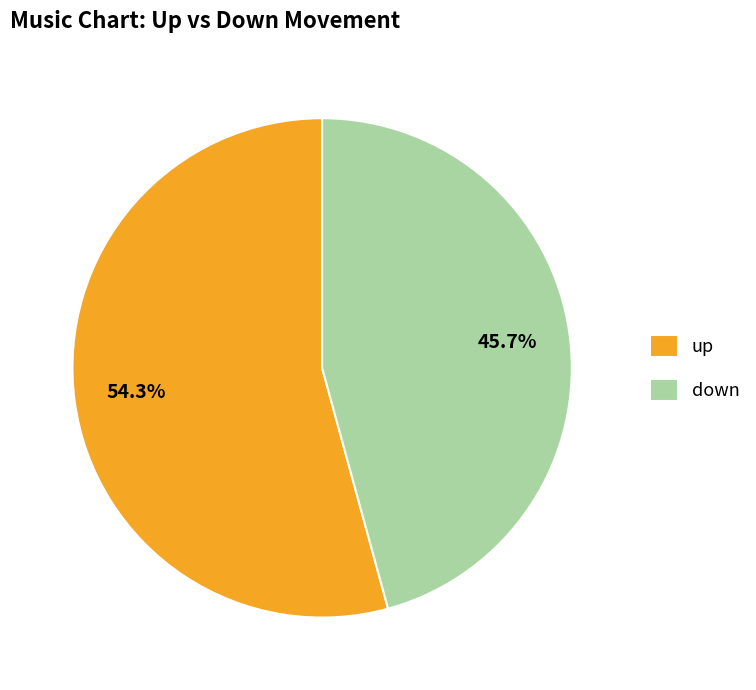

Which slice is the smallest?

down